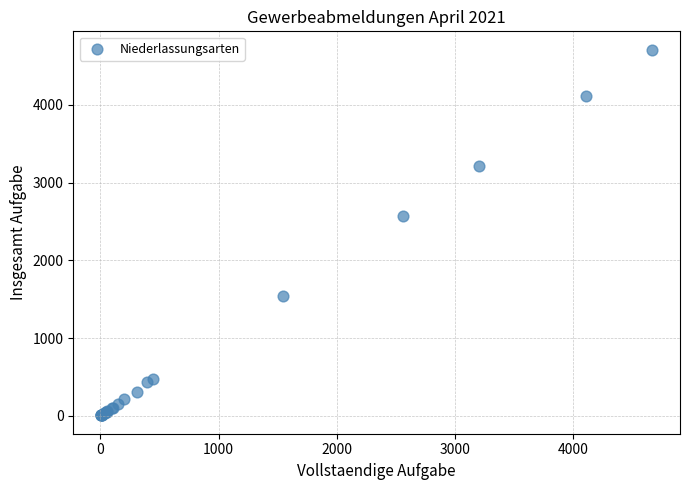

What Y value in the scatter plot is closest to 2357?

2565